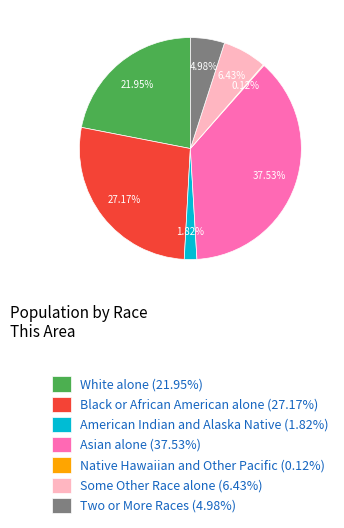

Do Two or More Races and Black or African American alone together represent more than half of the pie?

No